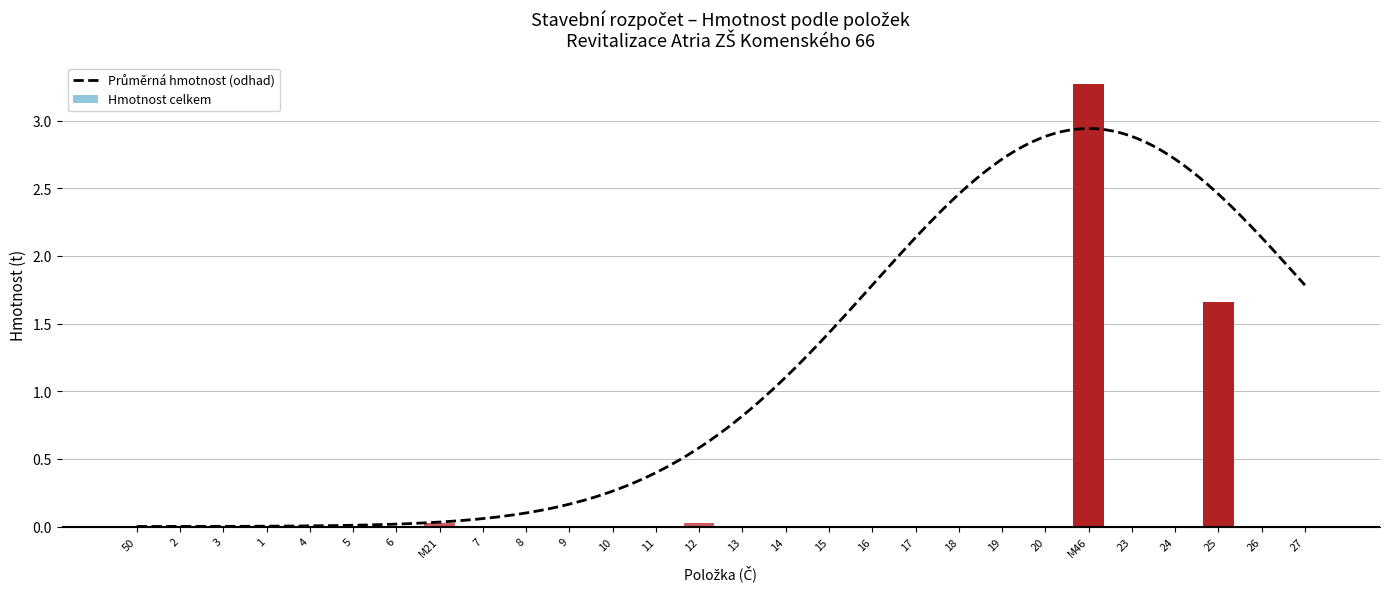

Reading right to left, extract all data points from this chart.

27=0.0	26=0.0	25=1.7	24=0.0	23=0.0	M46=3.3	20=0.0	19=0.0	18=0.0	17=0.0	16=0.0	15=0.0	14=0.0	13=0.0	12=0.0	11=0.0	10=0.0	9=0.0	8=0.0	7=0.0	M21=0.0	6=0.0	5=0.0	4=0.0	1=0.0	3=0.0	2=0.0	50=0.0